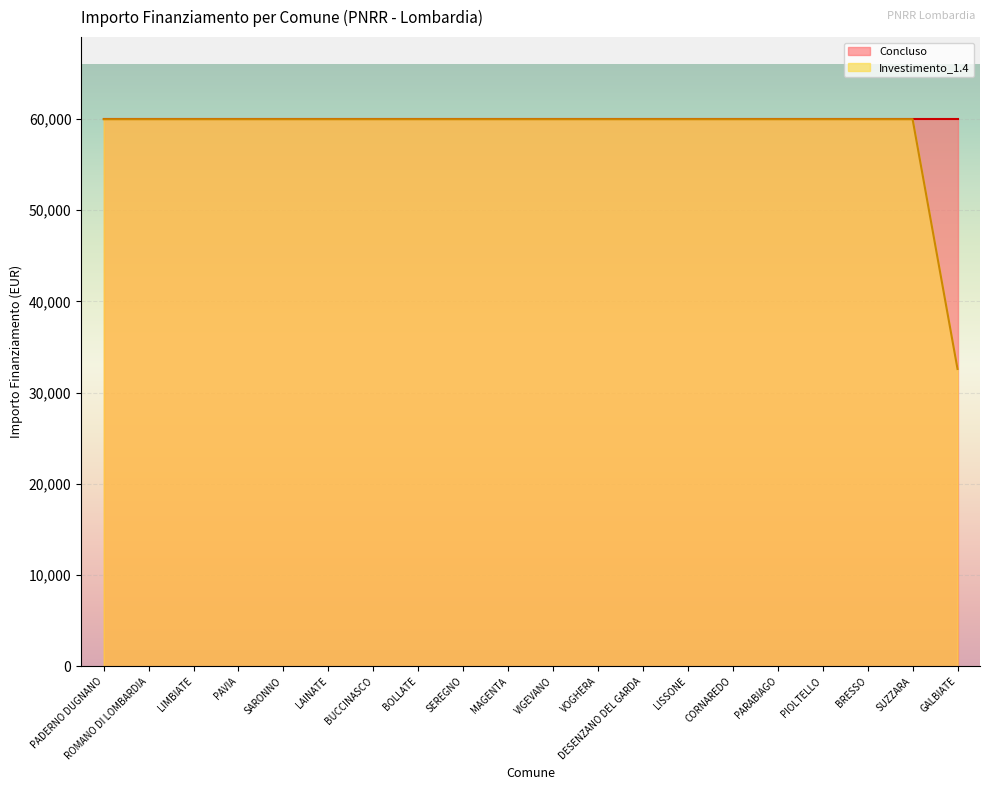

Reading right to left, what are all the values shown in this chart?

GALBIATE=32589	SUZZARA=59966	BRESSO=59966	PIOLTELLO=59966	PARABIAGO=59966	CORNAREDO=59966	LISSONE=59966	DESENZANO DEL GARDA=59966	VOGHERA=59966	VIGEVANO=59966	MAGENTA=59966	SEREGNO=59966	BOLLATE=59966	BUCCINASCO=59966	LAINATE=59966	SARONNO=59966	PAVIA=59966	LIMBIATE=59966	ROMANO DI LOMBARDIA=59966	PADERNO DUGNANO=59966